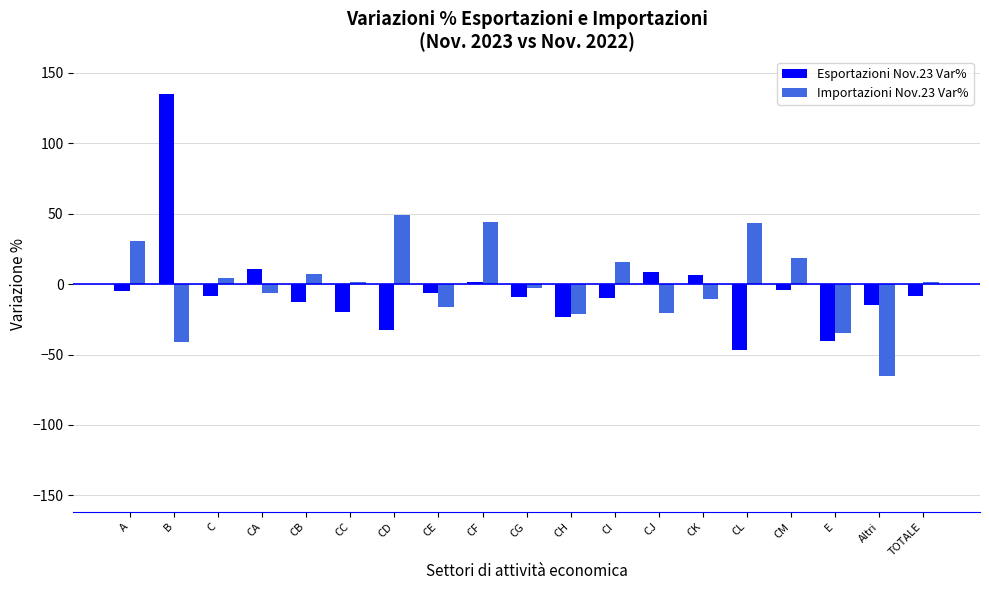

What is the total value across all series at CF?

45.6